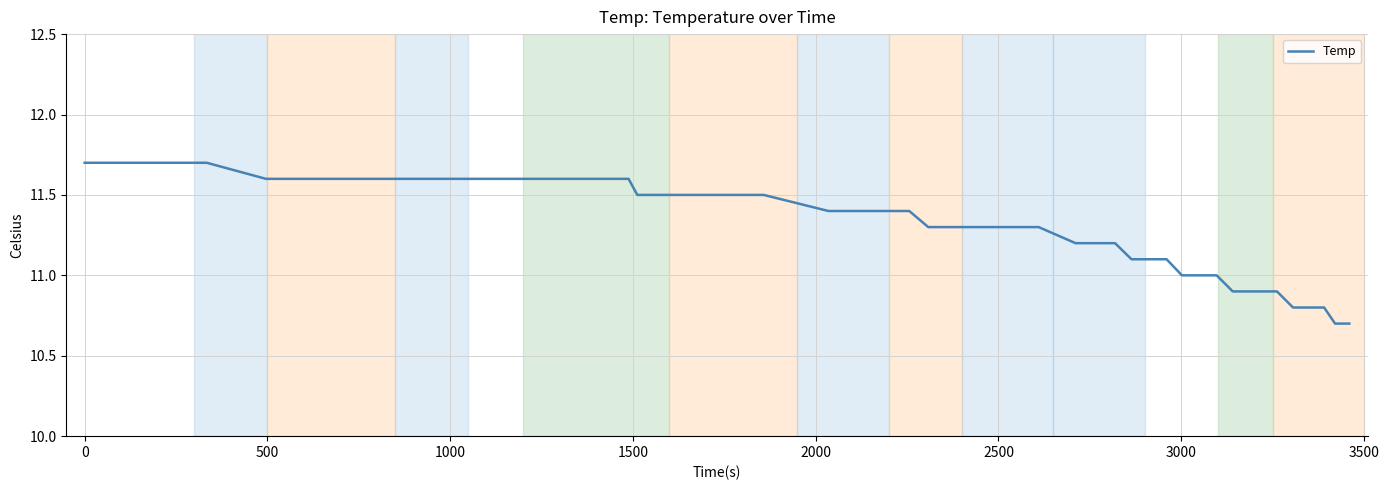

What is the maximum value shown in the chart?

11.7